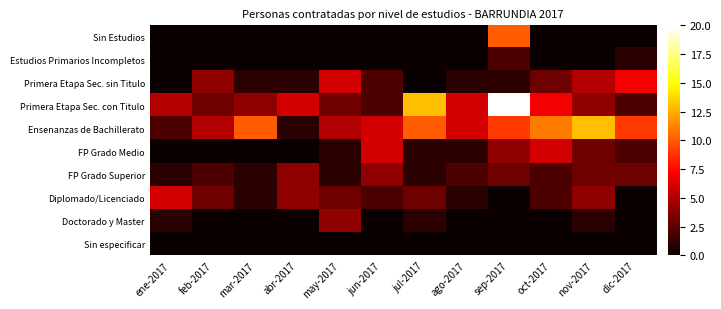

At which category does the chart reach its minimum across all series?

ene-2017